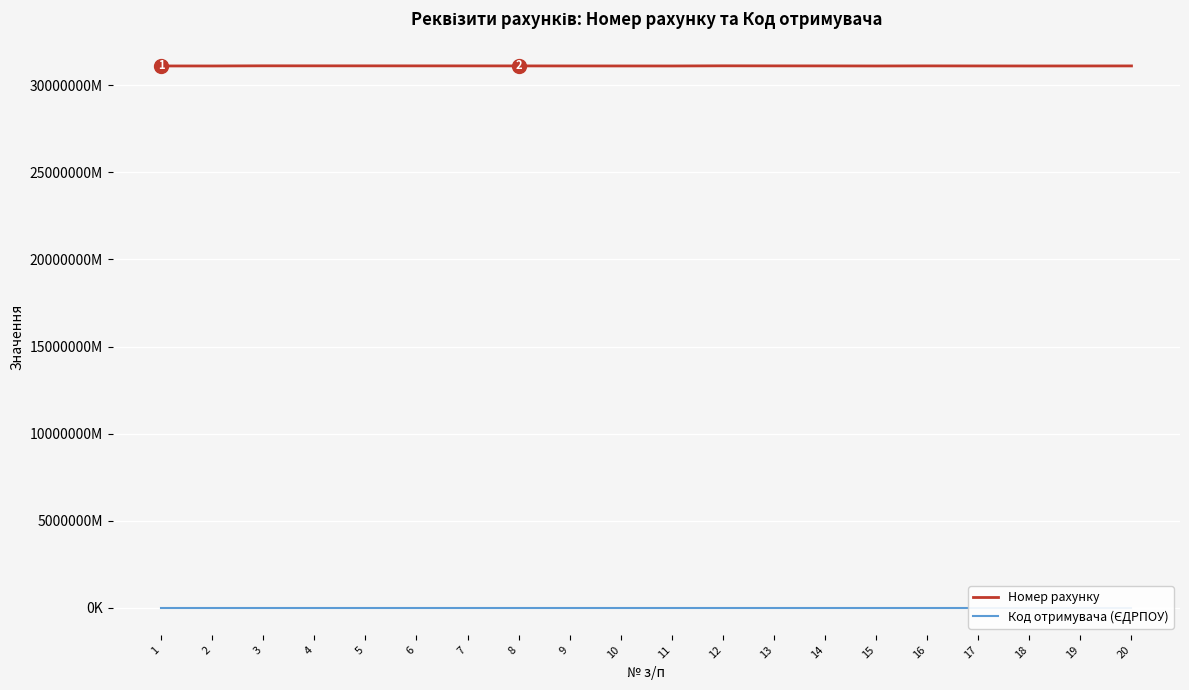

Is it true that Код отримувача (ЄДРПОУ) equals 38025393 at 19?

True